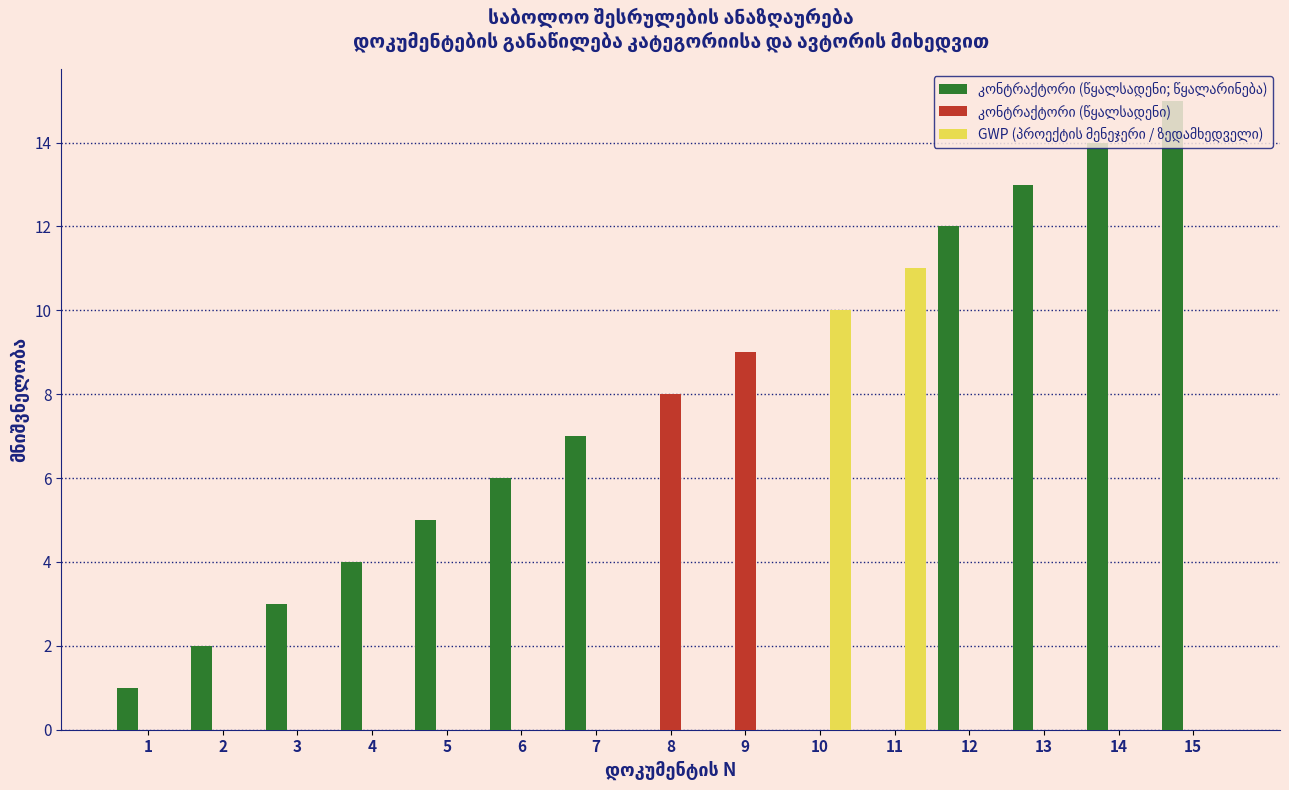

What is the greatest value displayed?

15